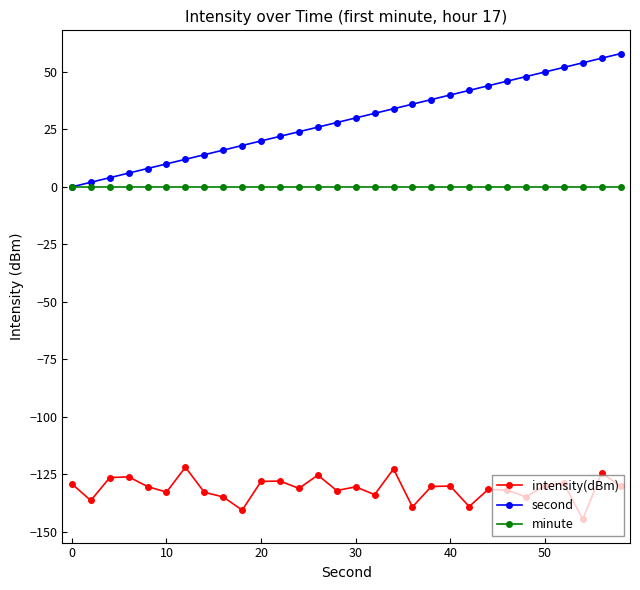

What are all the series names shown in the legend?

intensity(dBm), second, minute